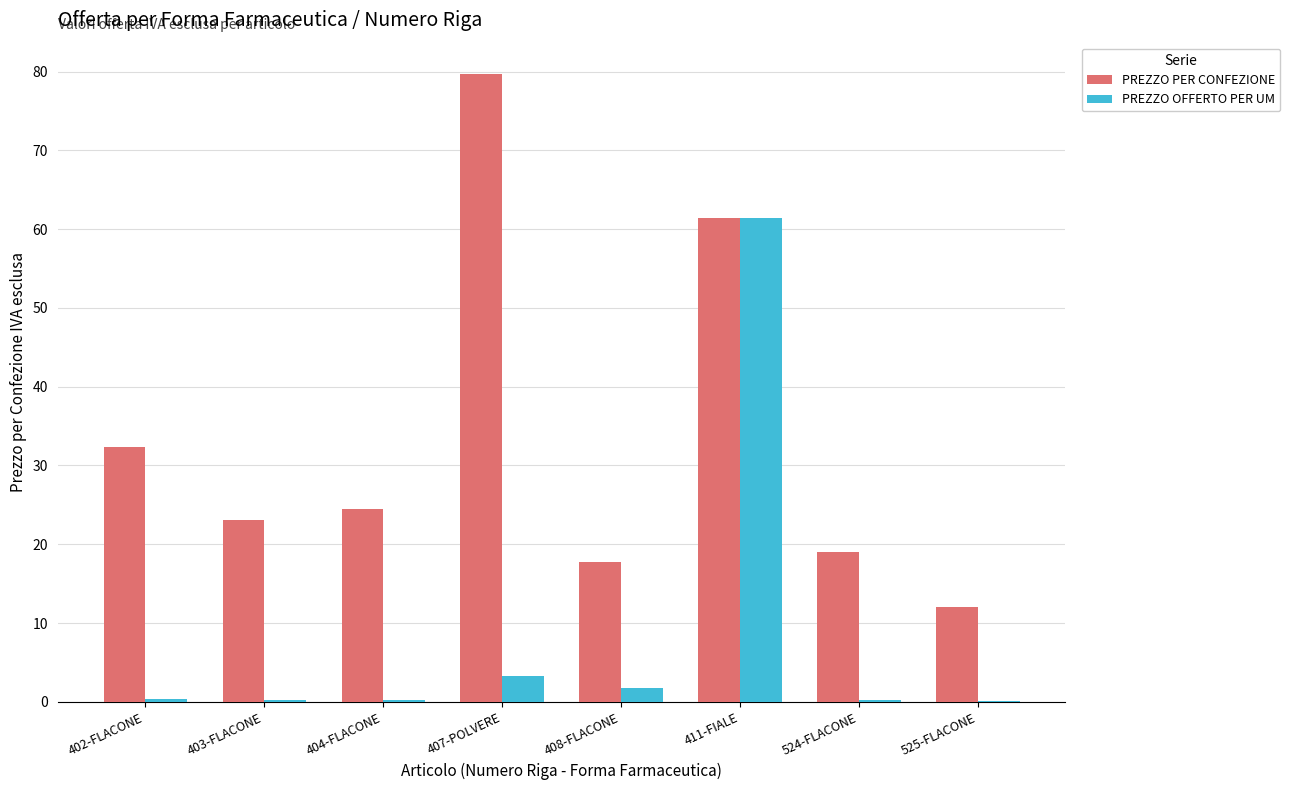

Which series has the largest total across all categories?

PREZZO PER CONFEZIONE